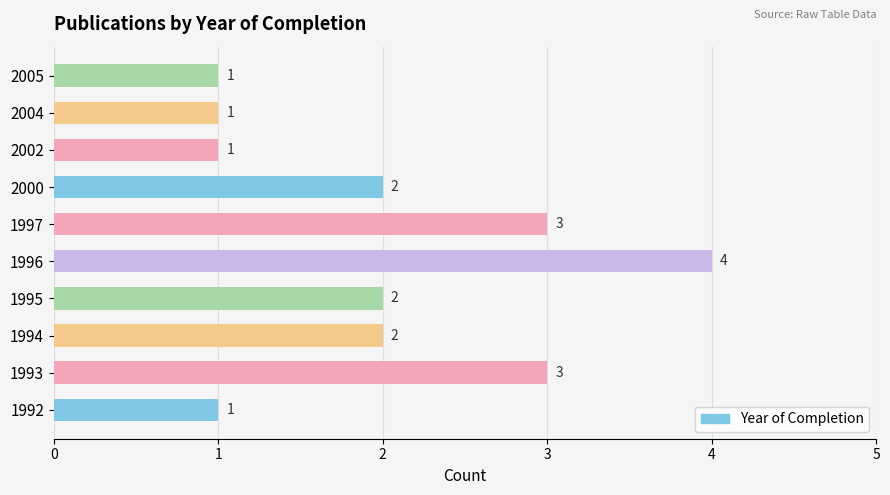

How many data points does each series have?

10